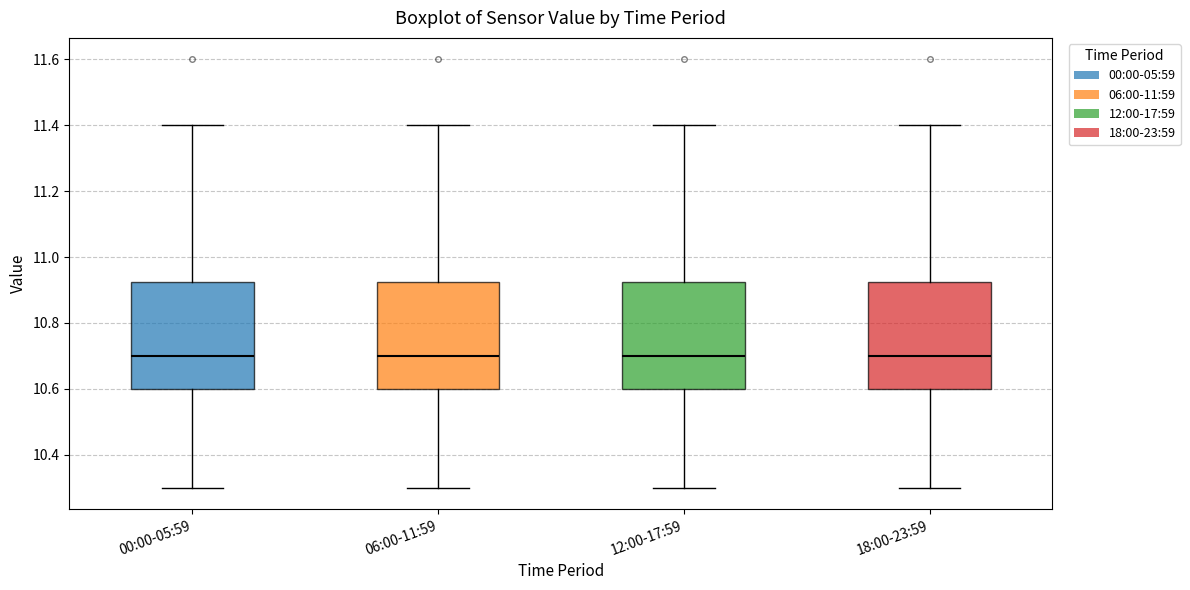

Reading left to right, transcribe this box plot: for each box, give where its median line is, the range the box spans, and where its two whiskers end, as read against the y-axis. The values are not printed on the chart, so give them approximately, as read against the axis.

00:00-05:59: median 10.70, box 10.60 to 10.92, whiskers 10.30 to 11.40
06:00-11:59: median 10.70, box 10.60 to 10.92, whiskers 10.30 to 11.40
12:00-17:59: median 10.70, box 10.60 to 10.92, whiskers 10.30 to 11.40
18:00-23:59: median 10.70, box 10.60 to 10.92, whiskers 10.30 to 11.40